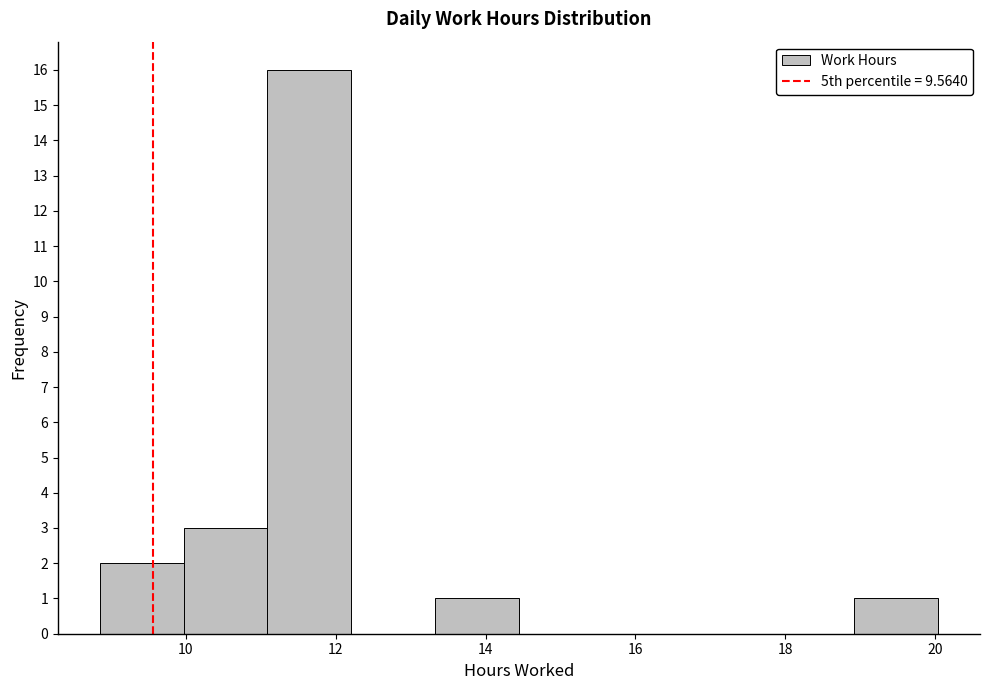

Reading left to right, list every bar in this chart as the range it spans on the x-axis followed by its height. Neither the bar edges nor the heights are printed on the chart, so give them approximately, as read against the axes.

8.8 to 10.0: 2
10.0 to 11.0: 3
11.0 to 12.2: 16
12.2 to 13.4: 0
13.4 to 14.4: 1
14.4 to 15.6: 0
15.6 to 16.6: 0
16.6 to 17.8: 0
17.8 to 19.0: 0
19.0 to 20.0: 1